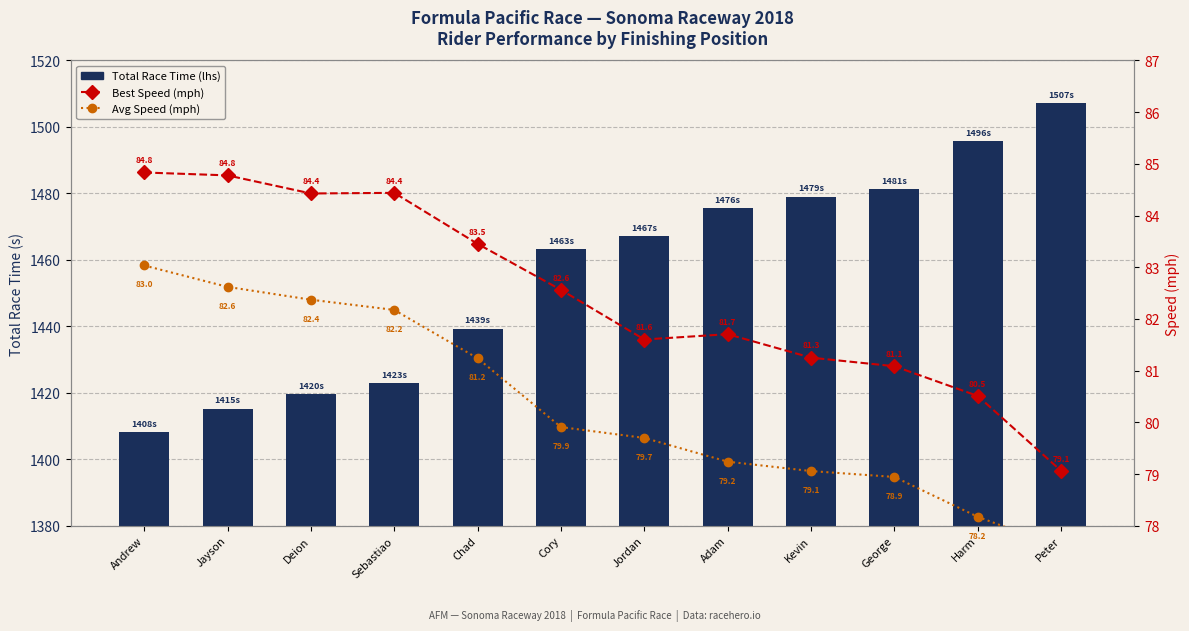

How many groups of bars are there?

12